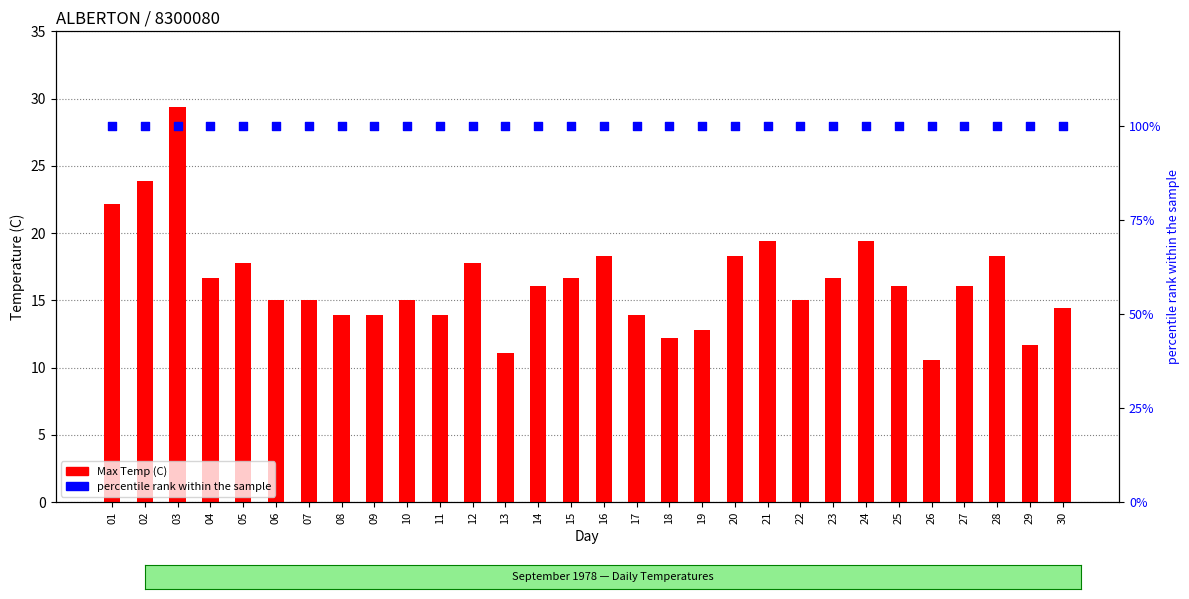

Which series has the widest spread of Y values?

Max Temp (C)